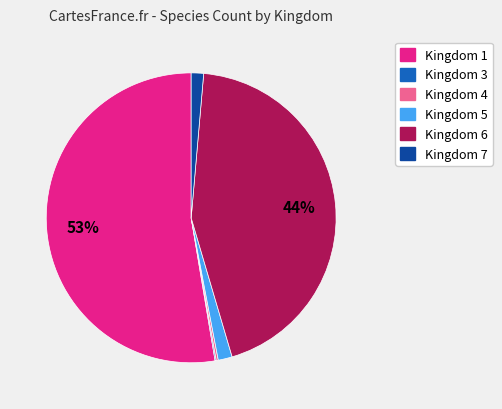

Is there any slice that represents more than half of the pie?

Yes